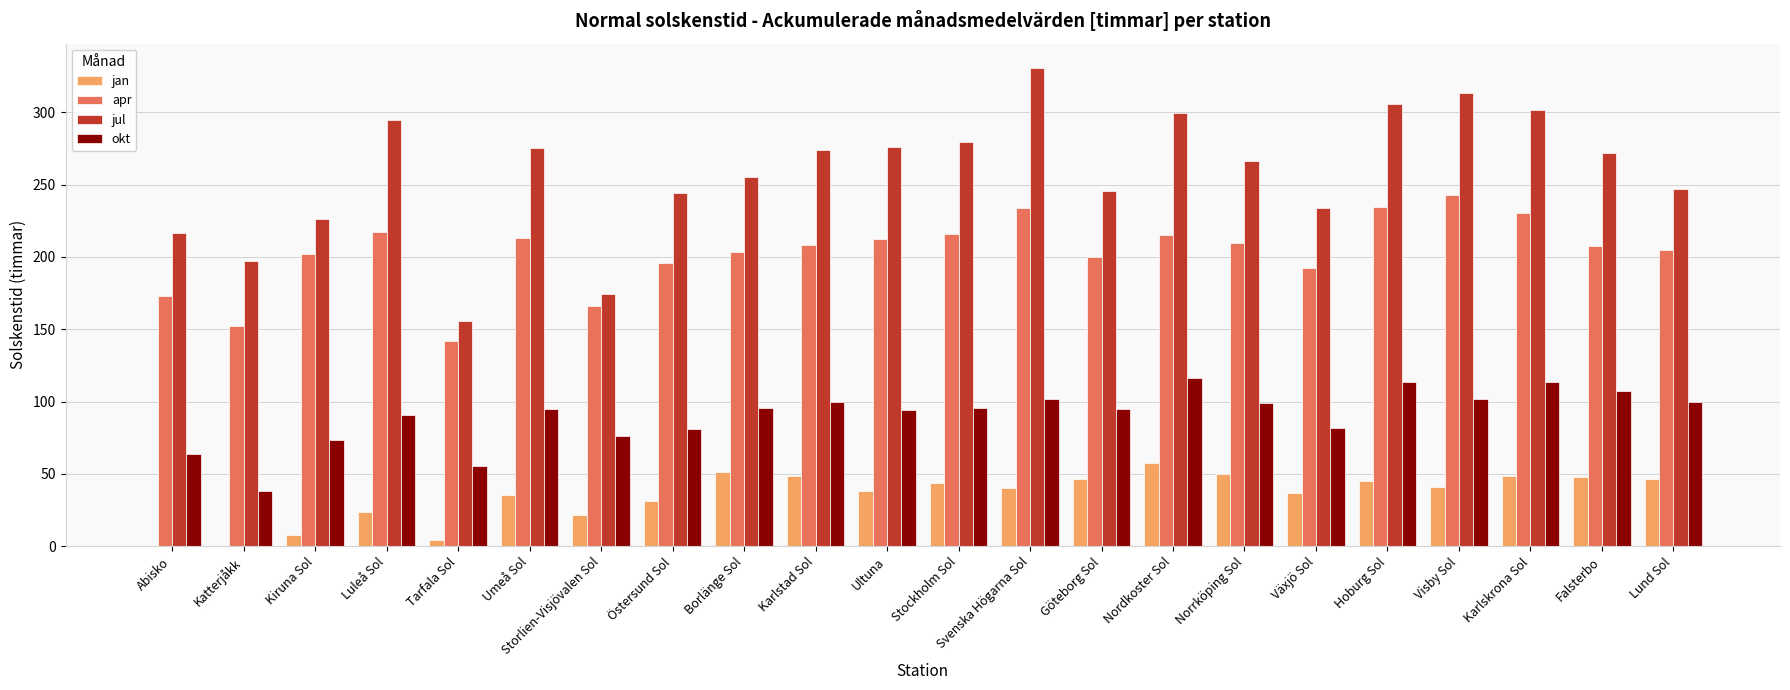

What is the total value across all series at Abisko?

452.9